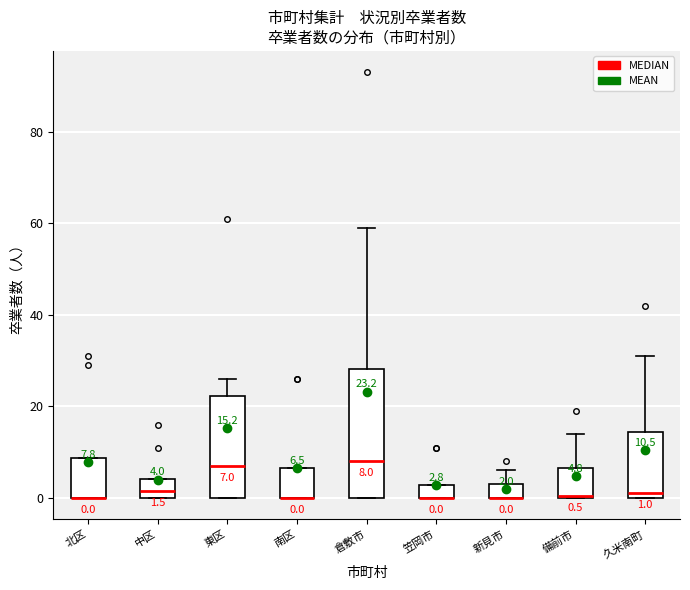

Comparing the boxes themselves (not the whiskers), which one is the tallest?

倉敷市